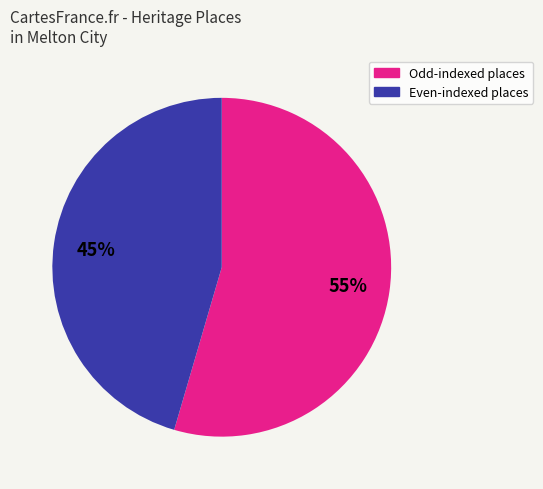

Does any single category account for the majority?

Yes